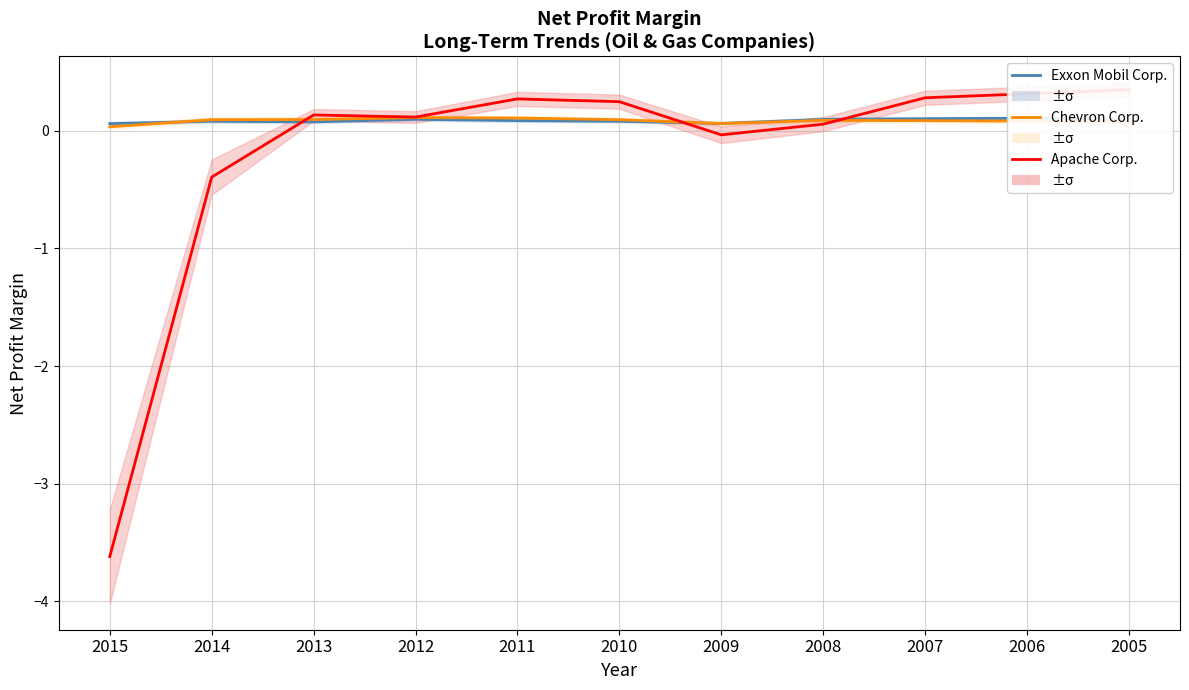

What is the value of the Chevron Corp. point at the 7th from the left?

0.1